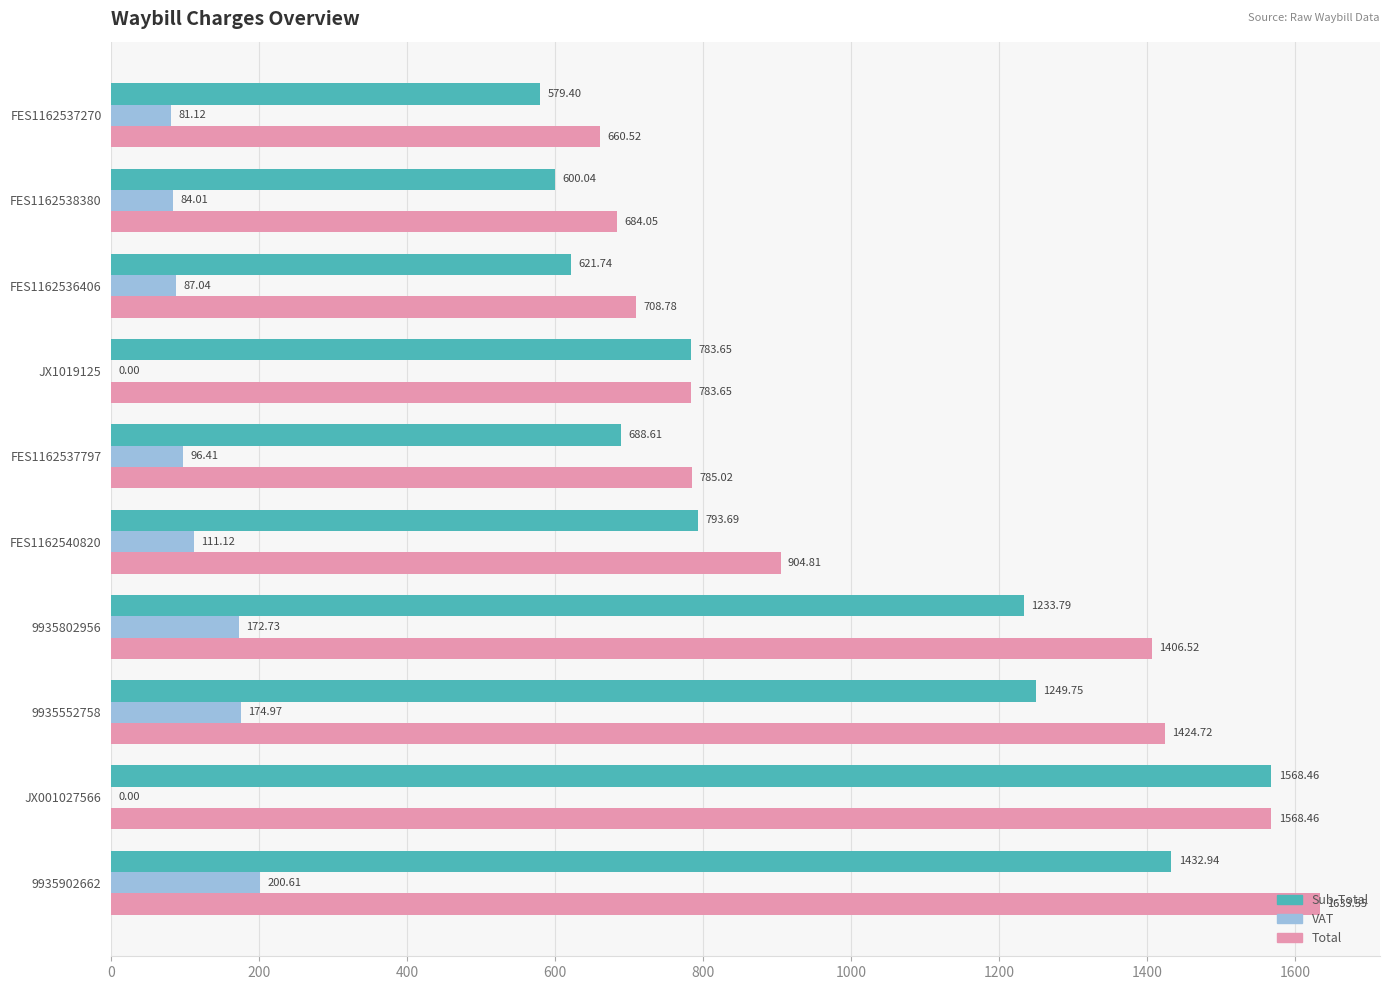

What is the sum of the Total values at 9935552758 and FES1162538380?

2108.8